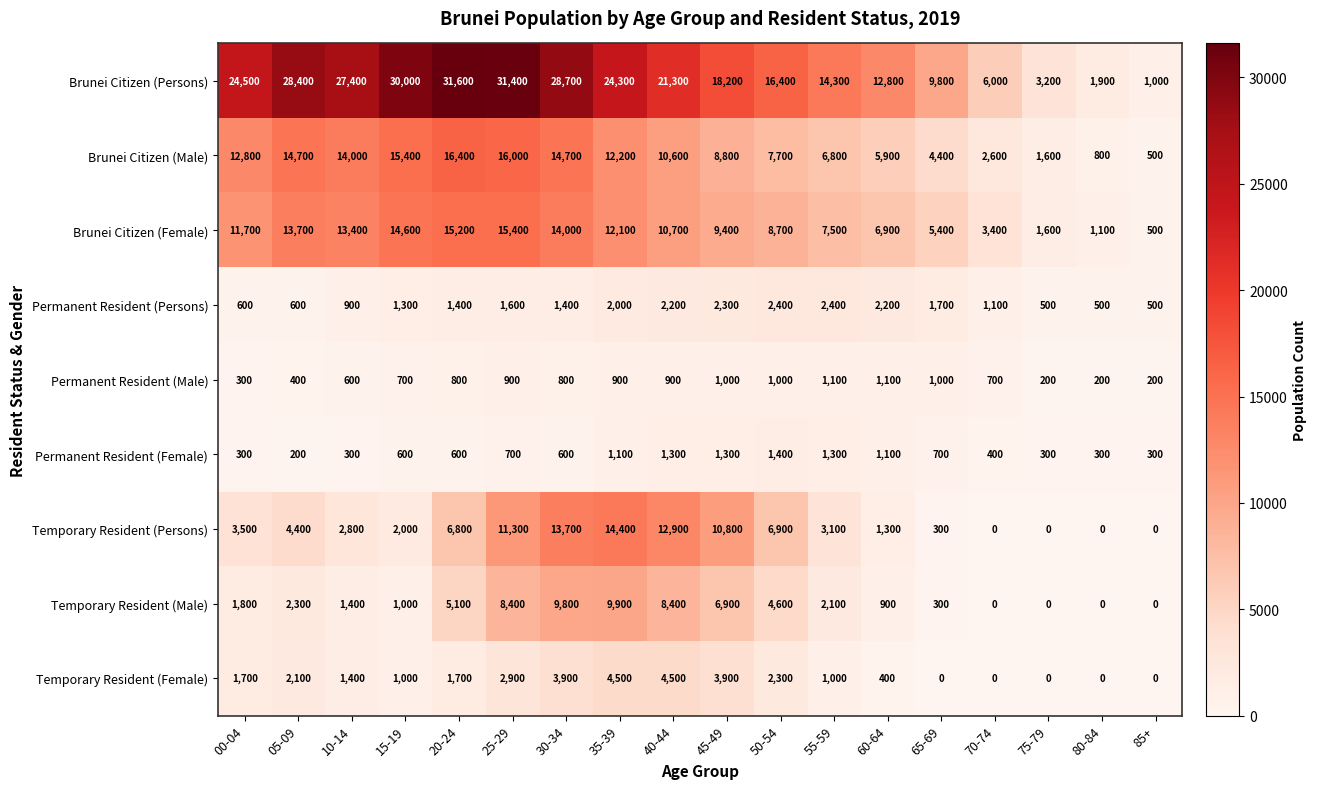

What is the difference between the Brunei Citizen (Male) values at 45-49 and 75-79?

7200